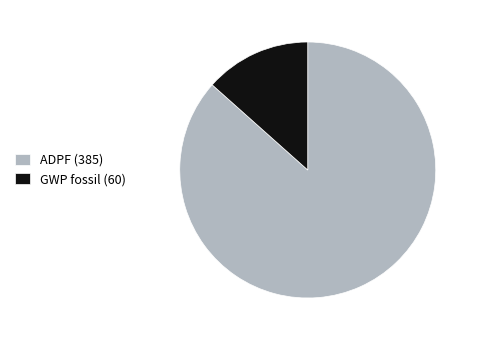

Is there any slice that represents more than half of the pie?

Yes